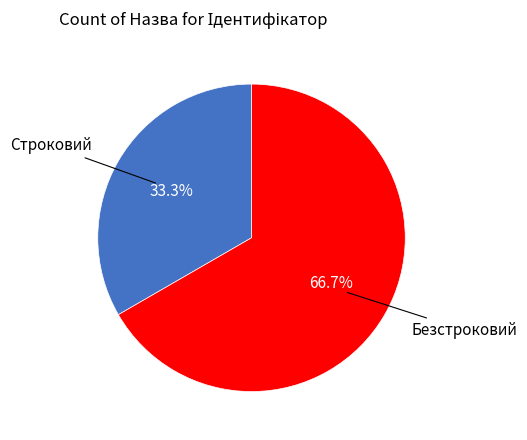

Is there a majority slice in this chart?

Yes